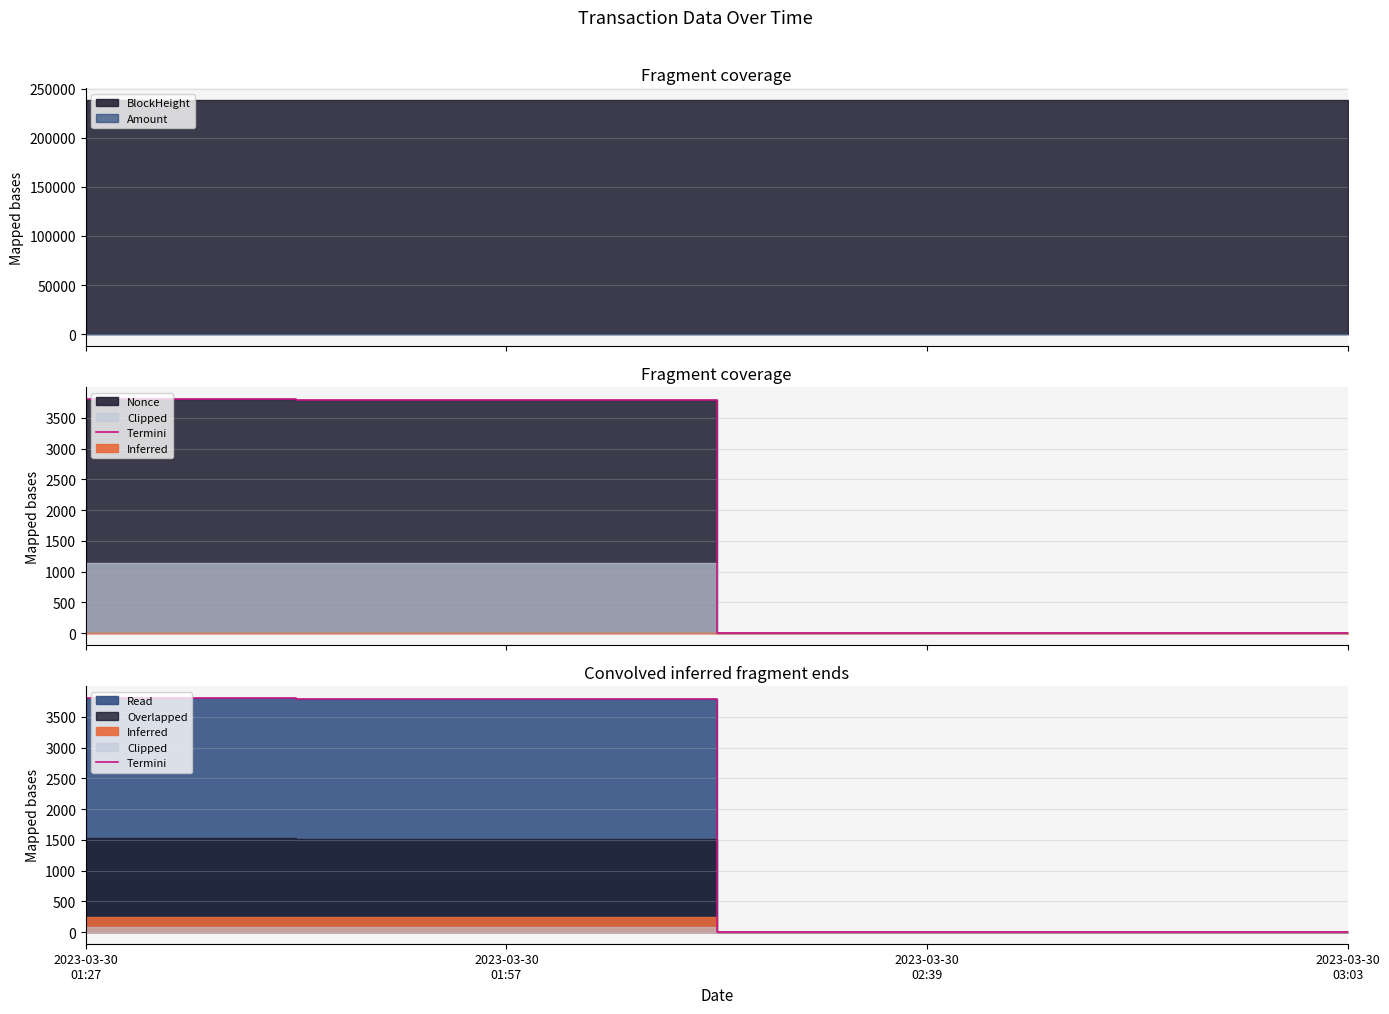

Does the chart display data point markers on the line(s)?

No